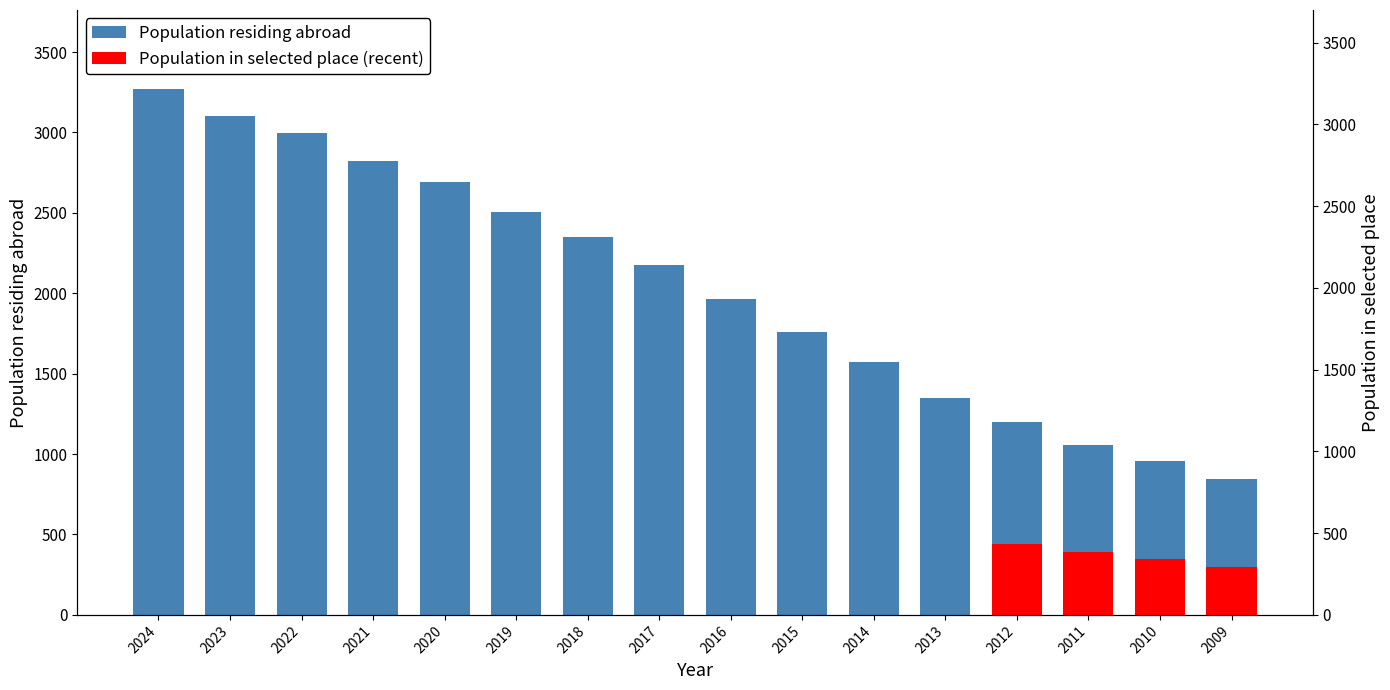

What is the sum of all values?

32617